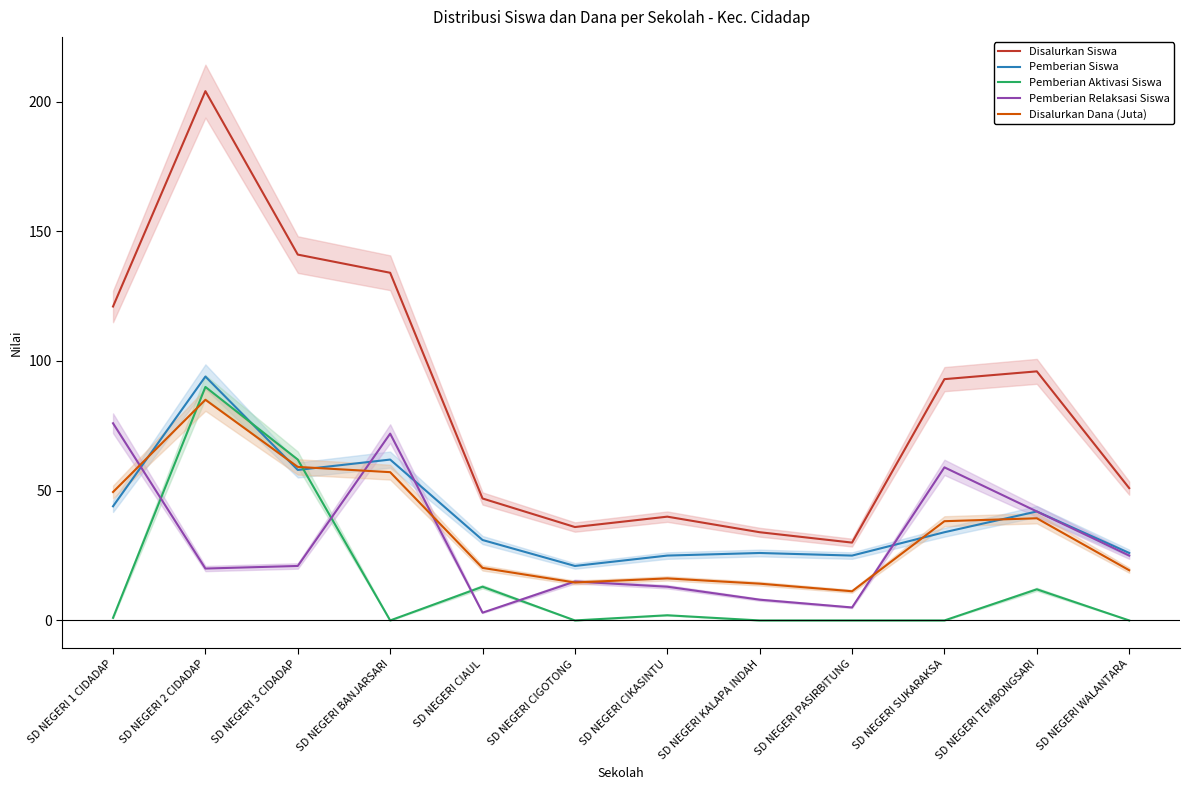

Reading left to right, transcribe all the data shown in this chart.

Disalurkan Siswa: 121.0	204.0	141.0	134.0	47.0	36.0	40.0	34.0	30.0	93.0	96.0	51.0
Pemberian Siswa: 44.0	94.0	58.0	62.0	31.0	21.0	25.0	26.0	25.0	34.0	42.0	26.0
Pemberian Aktivasi Siswa: 1.0	90.0	62.0	0.0	13.0	0.0	2.0	0.0	0.0	0.0	12.0	0.0
Pemberian Relaksasi Siswa: 76.0	20.0	21.0	72.0	3.0	15.0	13.0	8.0	5.0	59.0	42.0	25.0
Disalurkan Dana (Juta): 49.5	85.0	59.2	57.1	20.2	14.6	16.2	14.2	11.2	38.2	39.4	19.4